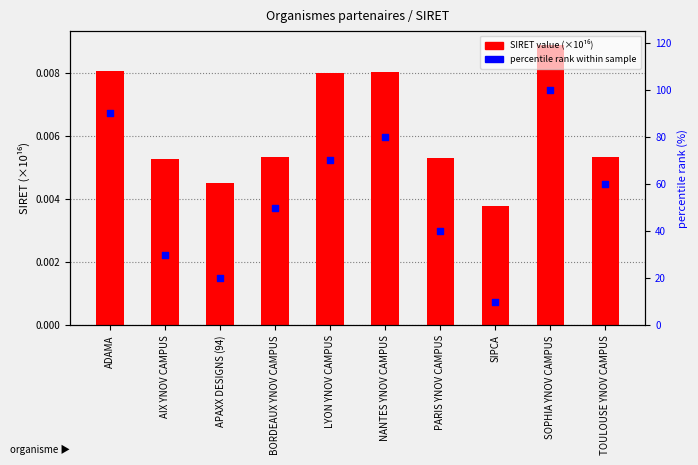

What are all the series names shown in the legend?

SIRET value (×10¹⁶), percentile rank within sample